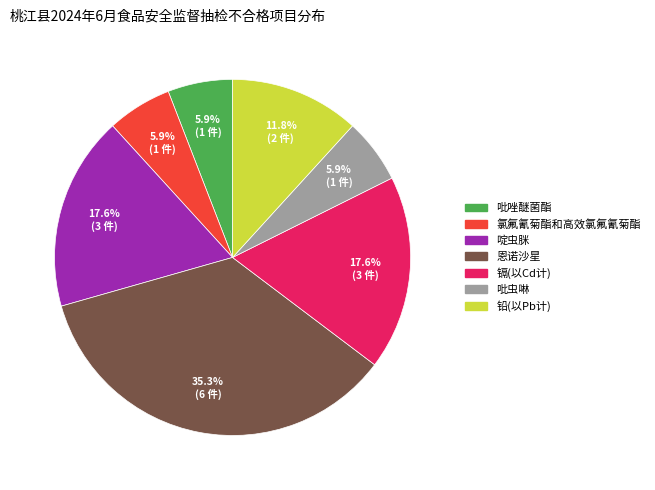

Is there any slice that represents more than half of the pie?

No